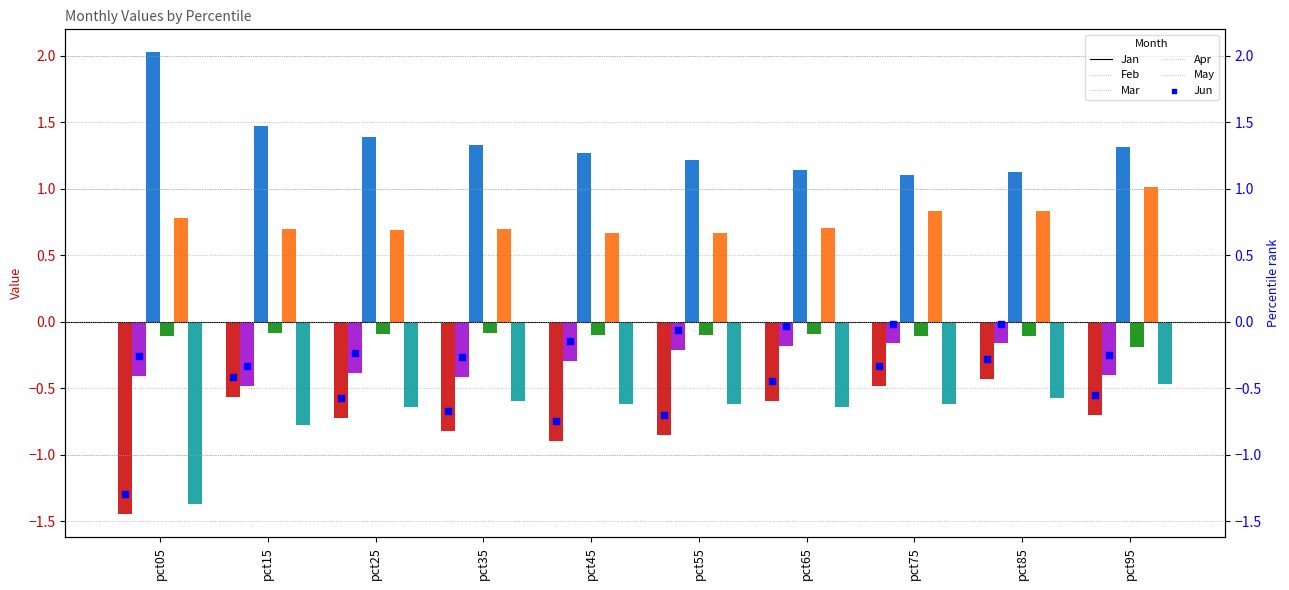

Which series has the widest spread of Y values?

Jan